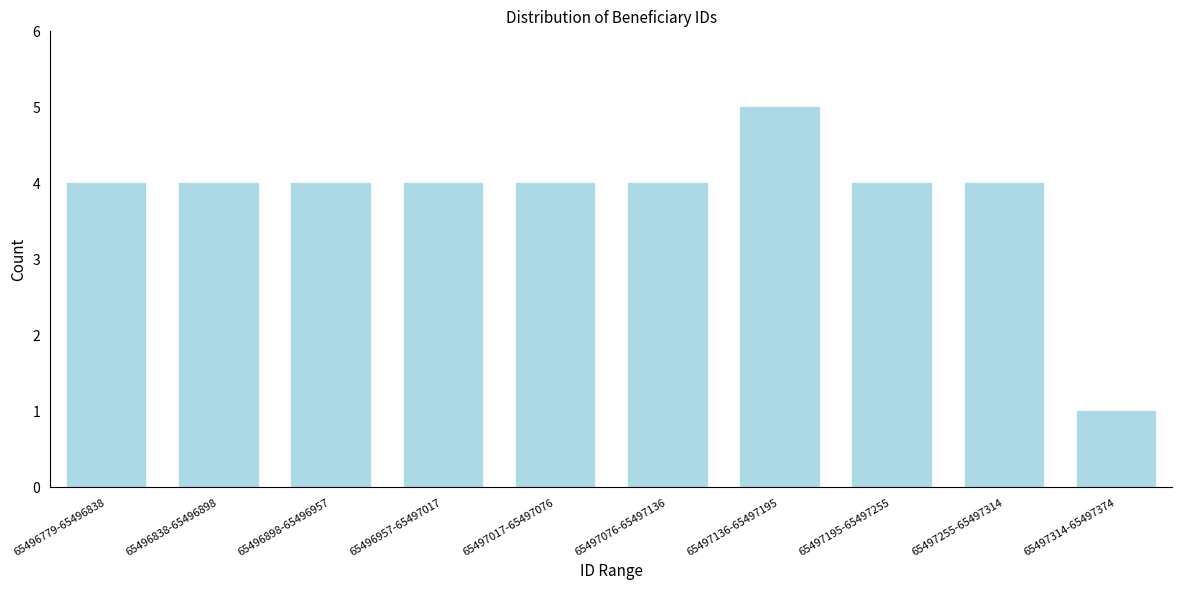

Reading left to right, transcribe all the data shown in this chart.

4	4	4	4	4	4	5	4	4	1